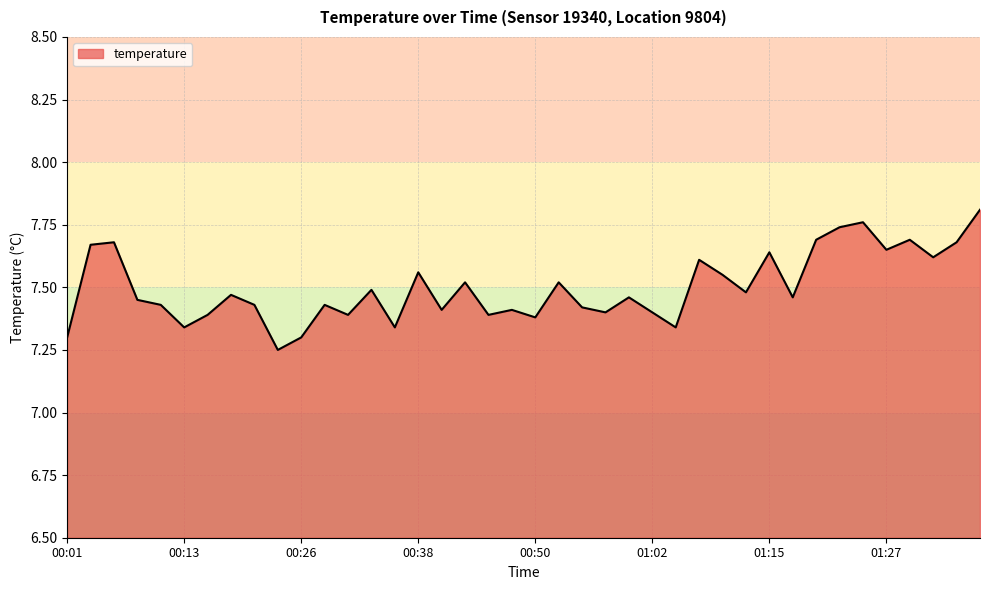

What is the difference between the maximum and minimum values?

0.6